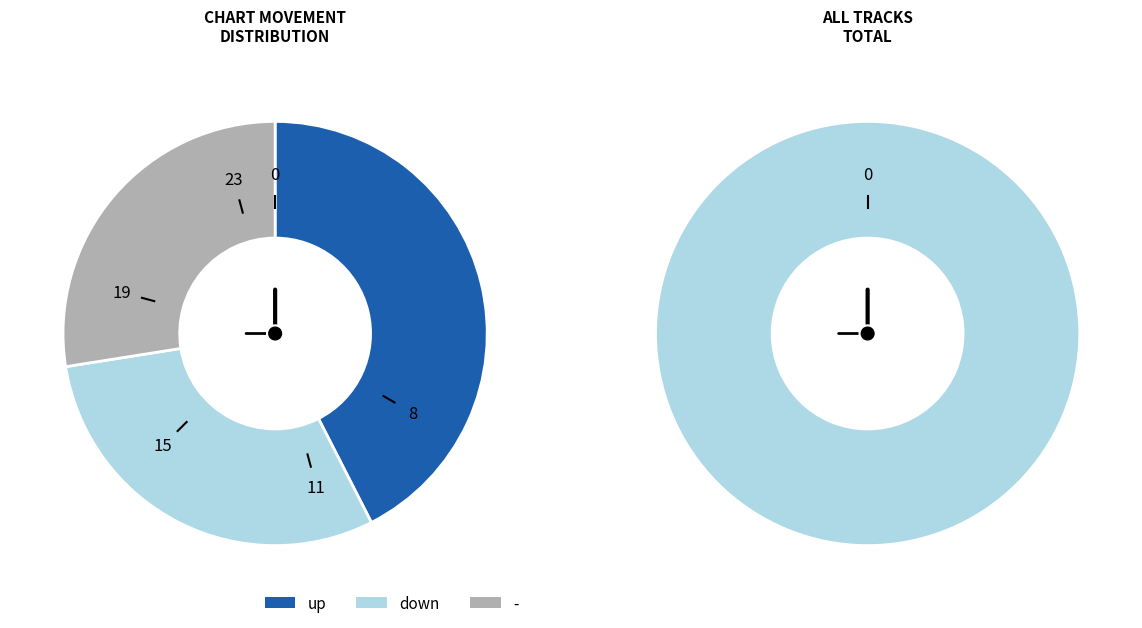

How many slices are in this pie chart?

3